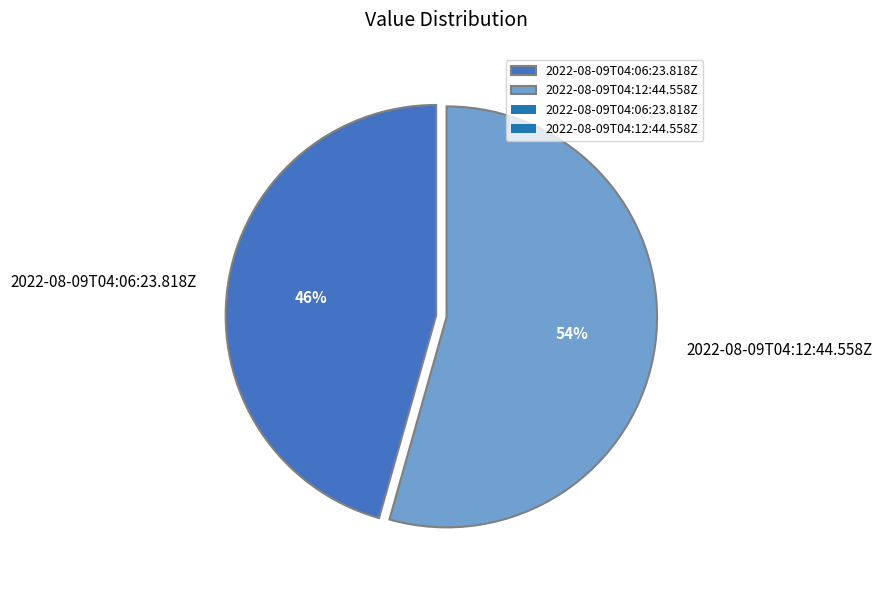

Which has a higher value, 2022-08-09T04:12:44.558Z or 2022-08-09T04:06:23.818Z?

2022-08-09T04:12:44.558Z